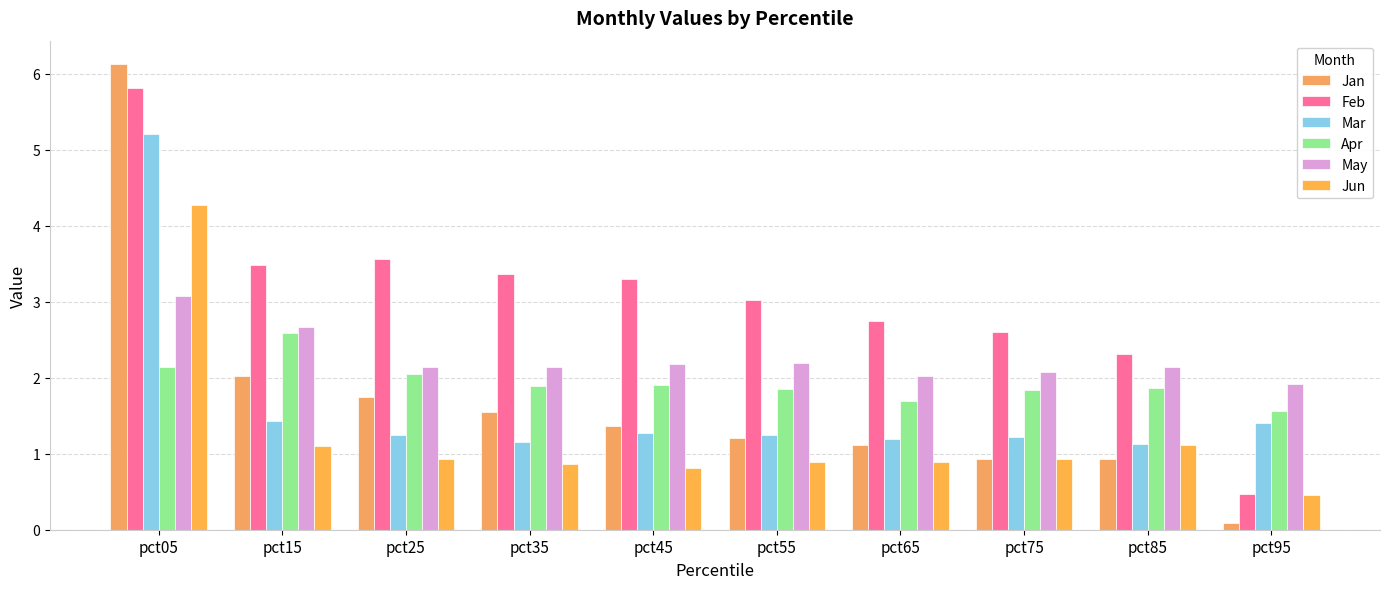

How many series are shown in this chart?

6